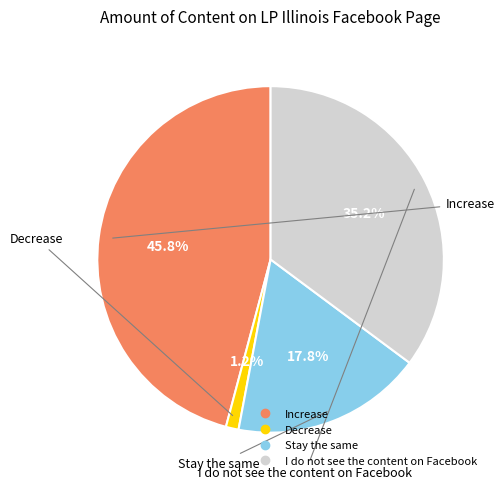

What percentage is NOT represented by Decrease?

98.8%